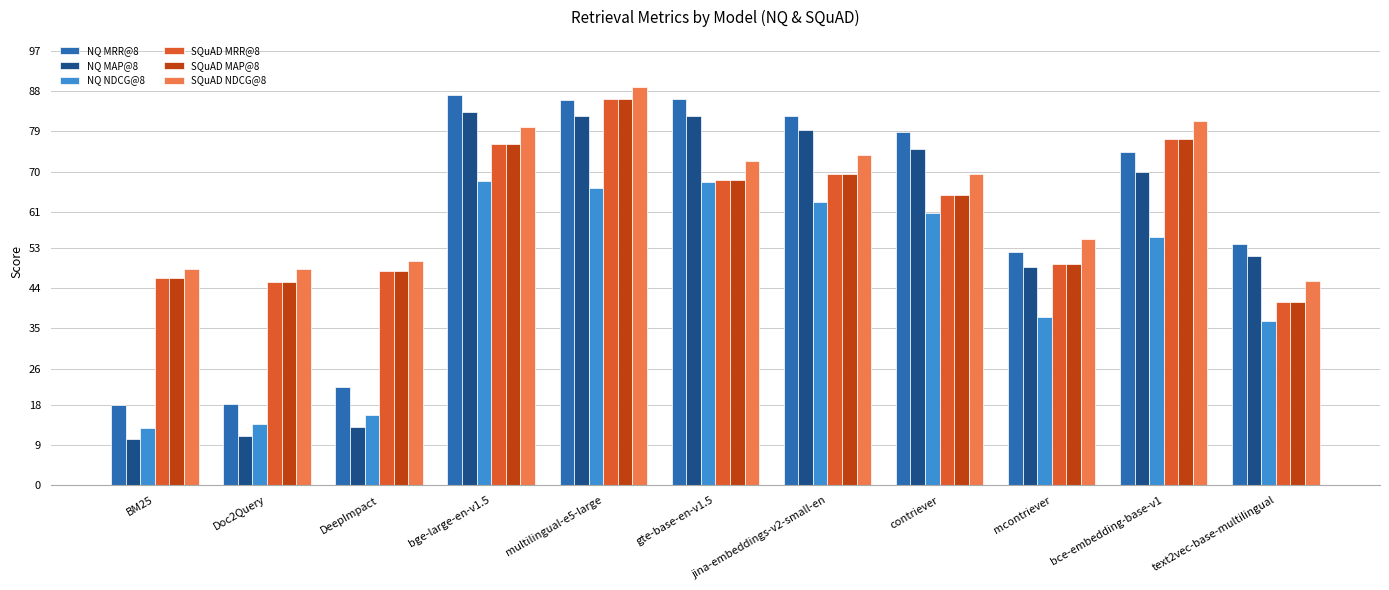

What is the difference between the maximum and minimum values in the SQuAD NDCG@8 series?

43.3